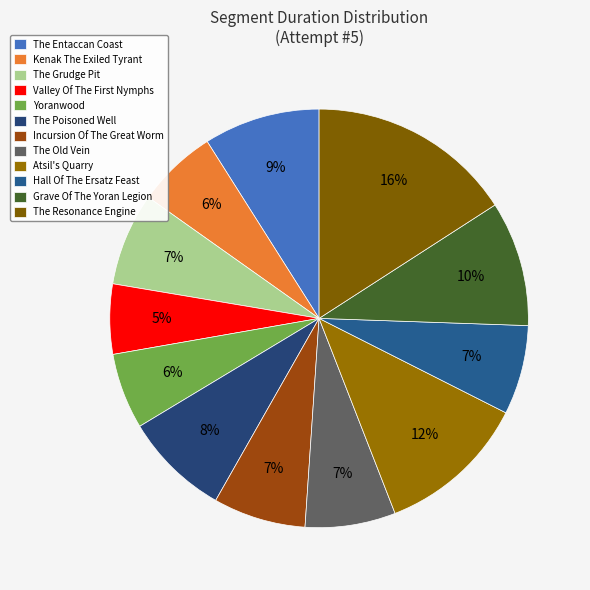

Which has a higher value, Incursion Of The Great Worm or The Entaccan Coast?

The Entaccan Coast